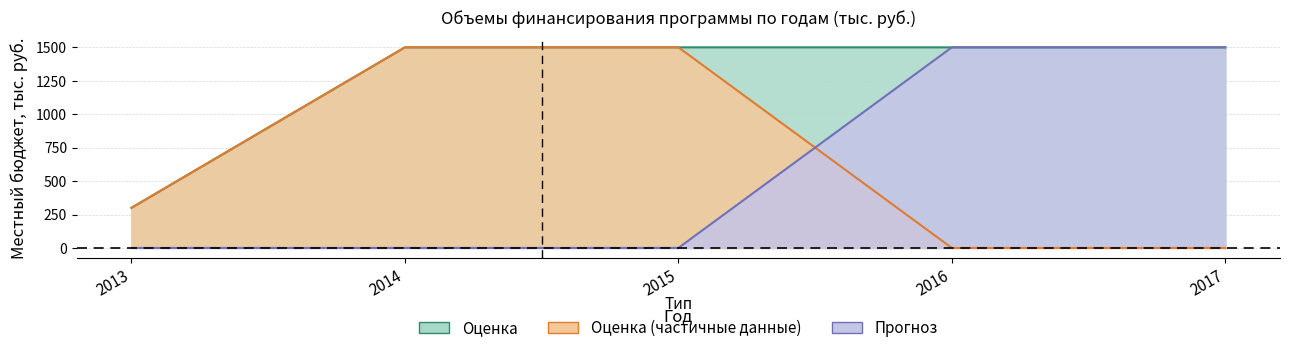

What is the maximum value shown in the chart?

1500